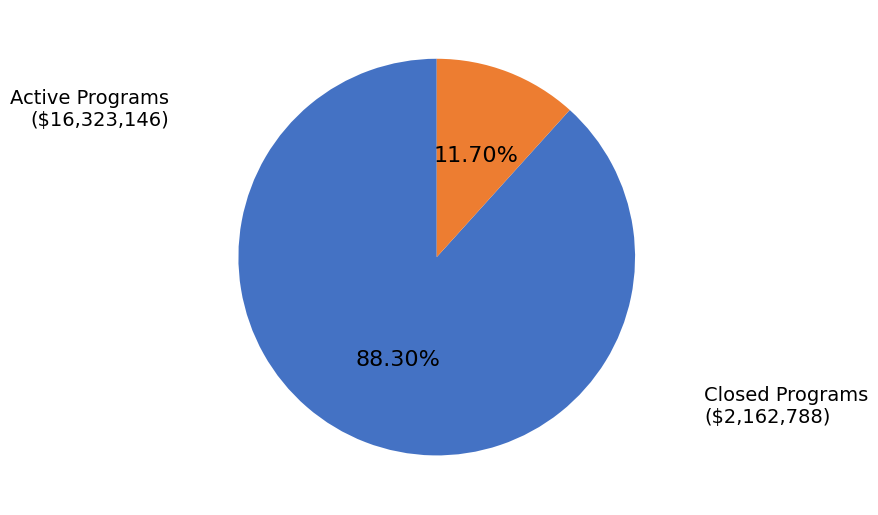

Combined, do Active Programs and Closed Programs account for over 50%?

Yes